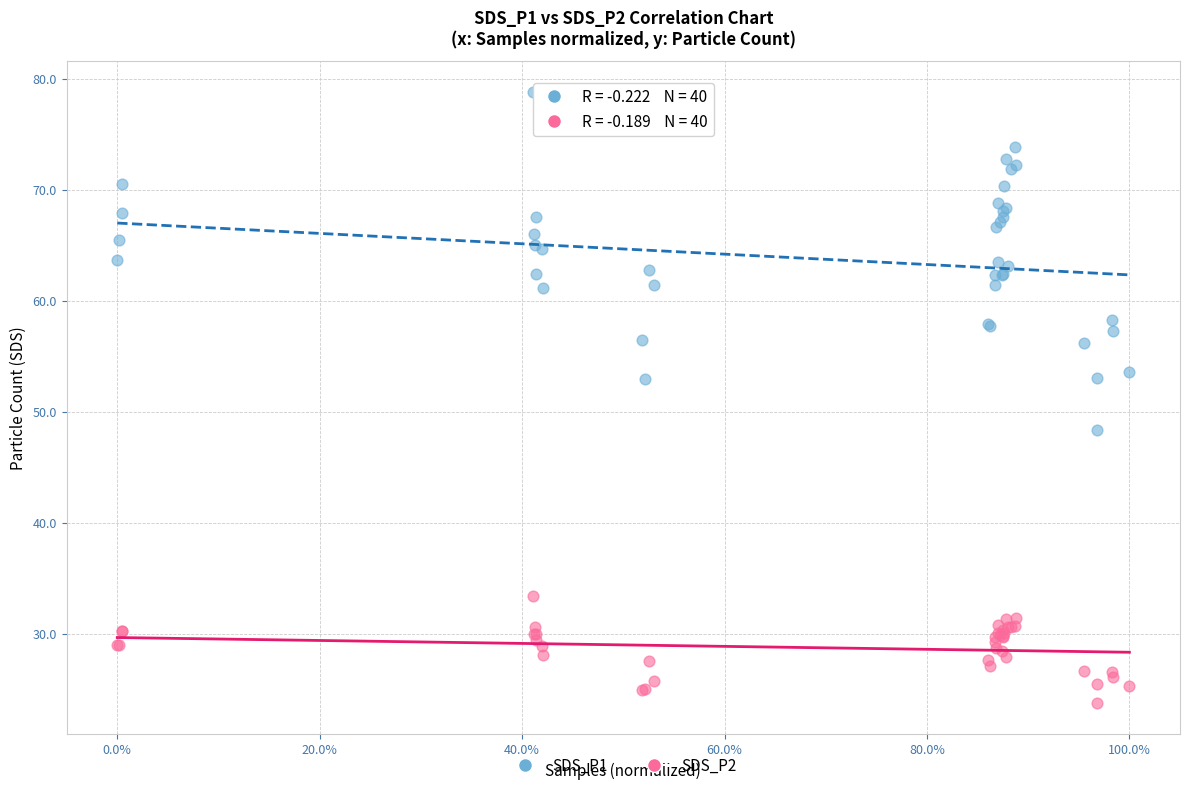

Which series has the largest Y range (max minus min)?

SDS_P1